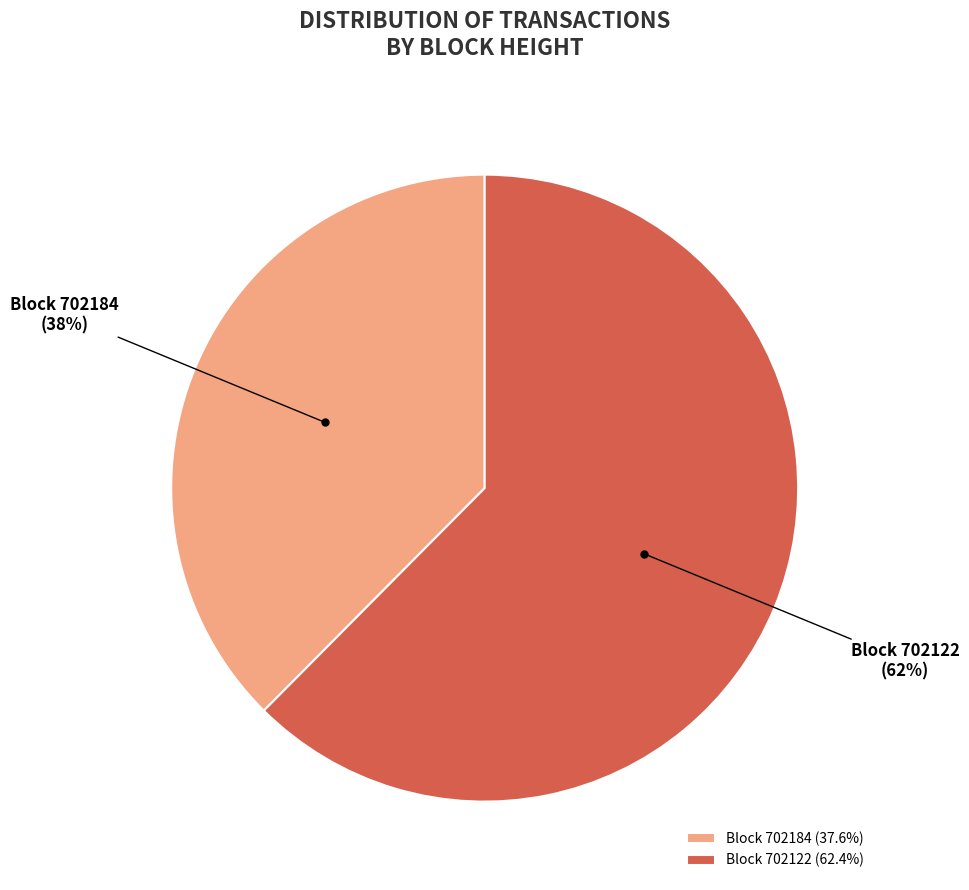

Is the sum of Block 702184 (37.6%) and Block 702122 (62.4%) greater than half?

Yes